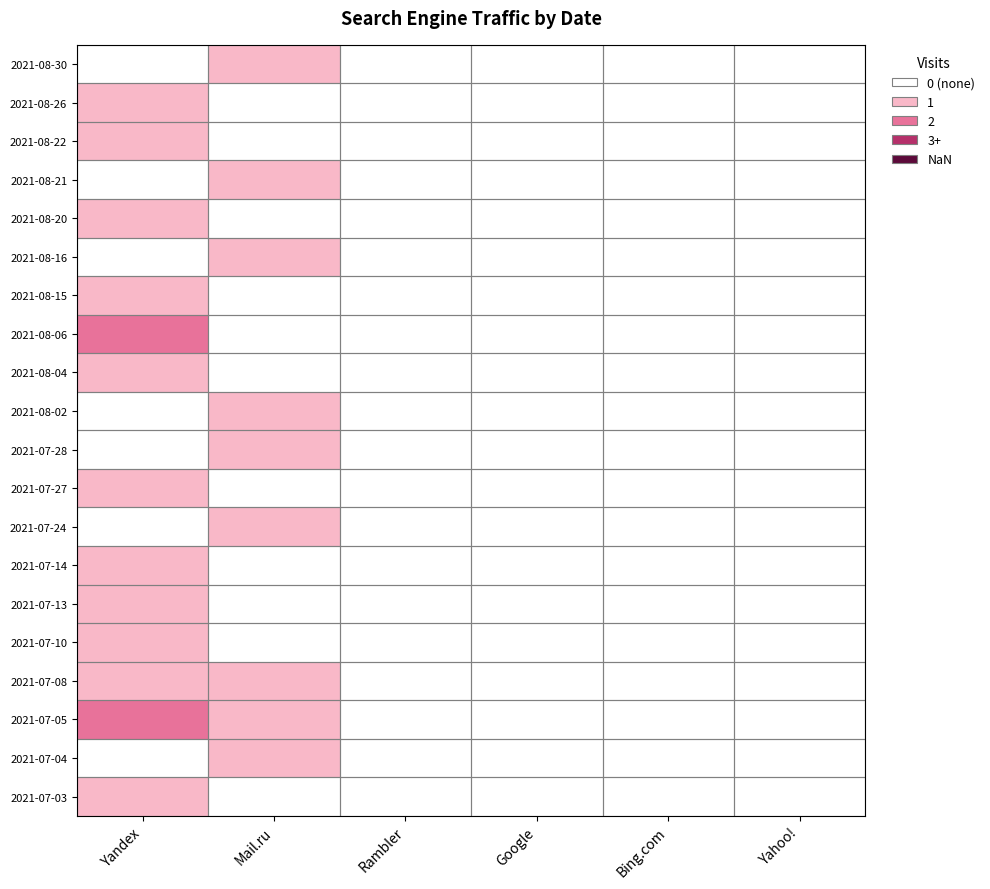

Reading left to right, what are all the values shown in this chart?

2021-08-30: Yandex=0	Mail.ru=1	Rambler=0	Google=0	Bing.com=0	Yahoo!=0
2021-08-26: Yandex=1	Mail.ru=0	Rambler=0	Google=0	Bing.com=0	Yahoo!=0
2021-08-22: Yandex=1	Mail.ru=0	Rambler=0	Google=0	Bing.com=0	Yahoo!=0
2021-08-21: Yandex=0	Mail.ru=1	Rambler=0	Google=0	Bing.com=0	Yahoo!=0
2021-08-20: Yandex=1	Mail.ru=0	Rambler=0	Google=0	Bing.com=0	Yahoo!=0
2021-08-16: Yandex=0	Mail.ru=1	Rambler=0	Google=0	Bing.com=0	Yahoo!=0
2021-08-15: Yandex=1	Mail.ru=0	Rambler=0	Google=0	Bing.com=0	Yahoo!=0
2021-08-06: Yandex=2	Mail.ru=0	Rambler=0	Google=0	Bing.com=0	Yahoo!=0
2021-08-04: Yandex=1	Mail.ru=0	Rambler=0	Google=0	Bing.com=0	Yahoo!=0
2021-08-02: Yandex=0	Mail.ru=1	Rambler=0	Google=0	Bing.com=0	Yahoo!=0
2021-07-28: Yandex=0	Mail.ru=1	Rambler=0	Google=0	Bing.com=0	Yahoo!=0
2021-07-27: Yandex=1	Mail.ru=0	Rambler=0	Google=0	Bing.com=0	Yahoo!=0
2021-07-24: Yandex=0	Mail.ru=1	Rambler=0	Google=0	Bing.com=0	Yahoo!=0
2021-07-14: Yandex=1	Mail.ru=0	Rambler=0	Google=0	Bing.com=0	Yahoo!=0
2021-07-13: Yandex=1	Mail.ru=0	Rambler=0	Google=0	Bing.com=0	Yahoo!=0
2021-07-10: Yandex=1	Mail.ru=0	Rambler=0	Google=0	Bing.com=0	Yahoo!=0
2021-07-08: Yandex=1	Mail.ru=1	Rambler=0	Google=0	Bing.com=0	Yahoo!=0
2021-07-05: Yandex=2	Mail.ru=1	Rambler=0	Google=0	Bing.com=0	Yahoo!=0
2021-07-04: Yandex=0	Mail.ru=1	Rambler=0	Google=0	Bing.com=0	Yahoo!=0
2021-07-03: Yandex=1	Mail.ru=0	Rambler=0	Google=0	Bing.com=0	Yahoo!=0